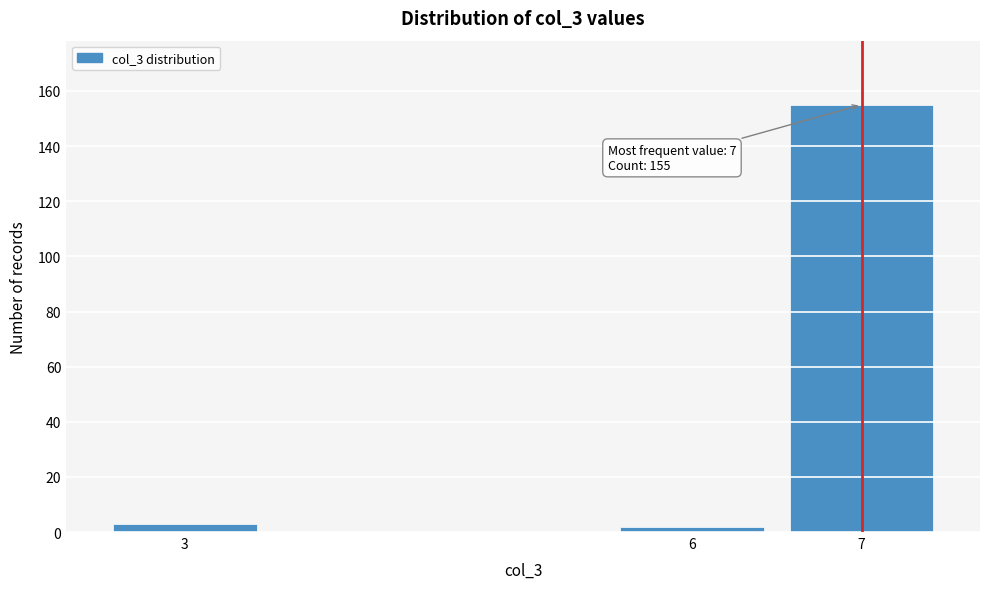

Reading right to left, what are all the values shown in this chart?

155	2	3